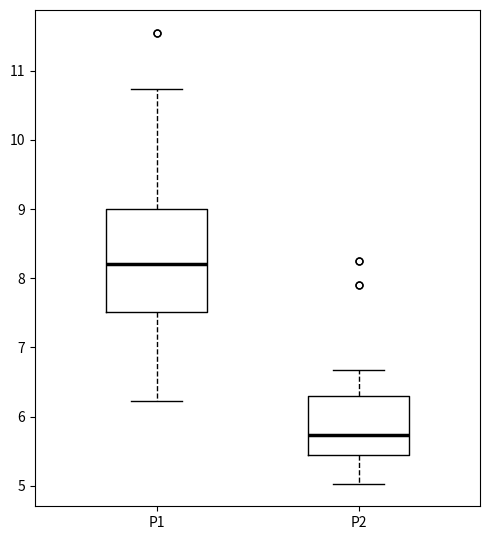

Reading left to right, transcribe this box plot: for each box, give where its median line is, the range the box spans, and where its two whiskers end, as read against the y-axis. The values are not printed on the chart, so give them approximately, as read against the axis.

P1: median 8.2, box 7.5 to 9.0, whiskers 6.2 to 10.7
P2: median 5.7, box 5.4 to 6.3, whiskers 5.0 to 6.7